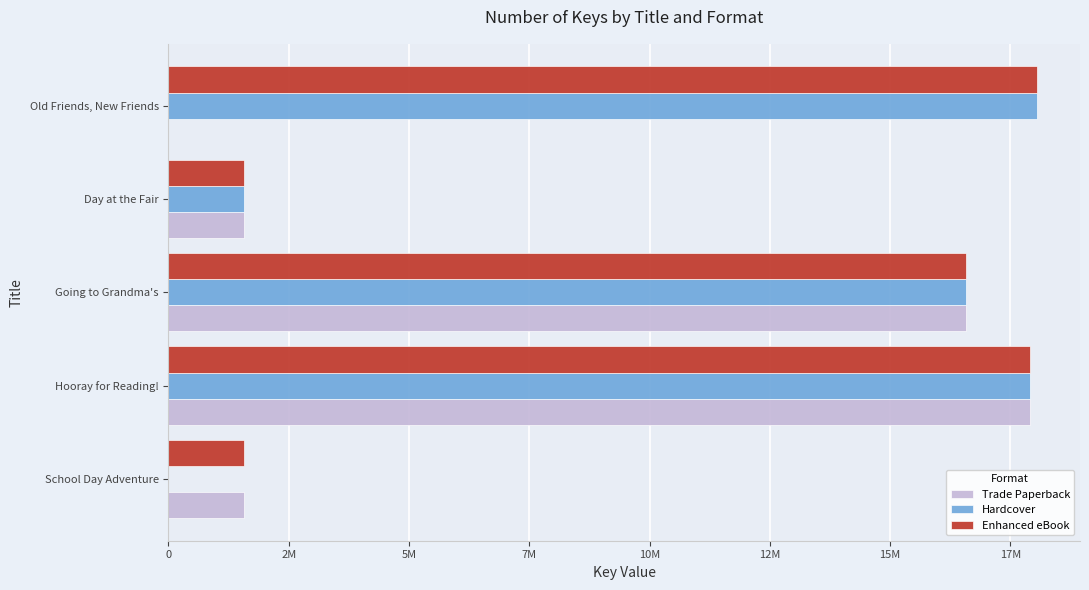

Reading right to left, list all the values displayed in this chart.

Trade Paperback: 0	1578671	16572110	17900411	1578664
Hardcover: 18045115	1578671	16572110	17900411	0
Enhanced eBook: 18045115	1578671	16572110	17900411	1578664